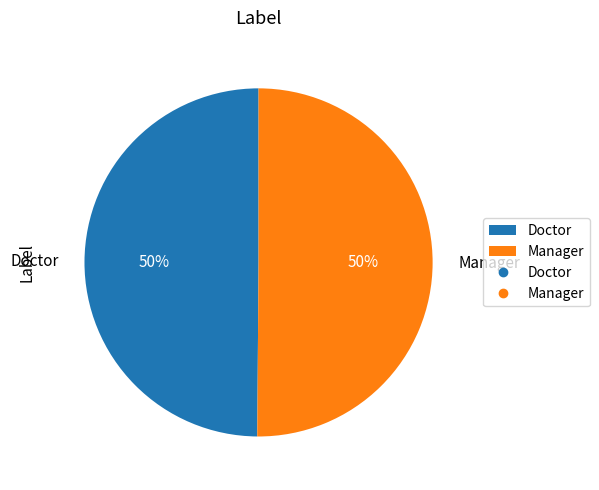

What percentage is the Doctor slice, to the nearest percent?

50%